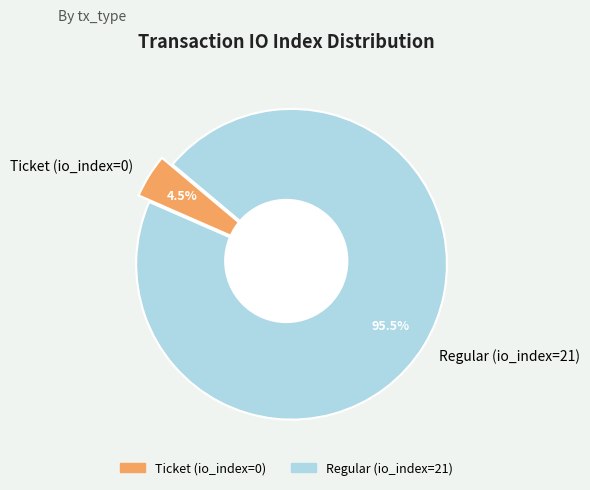

Is it true that Regular (io_index=21) is 99% of the pie?

False